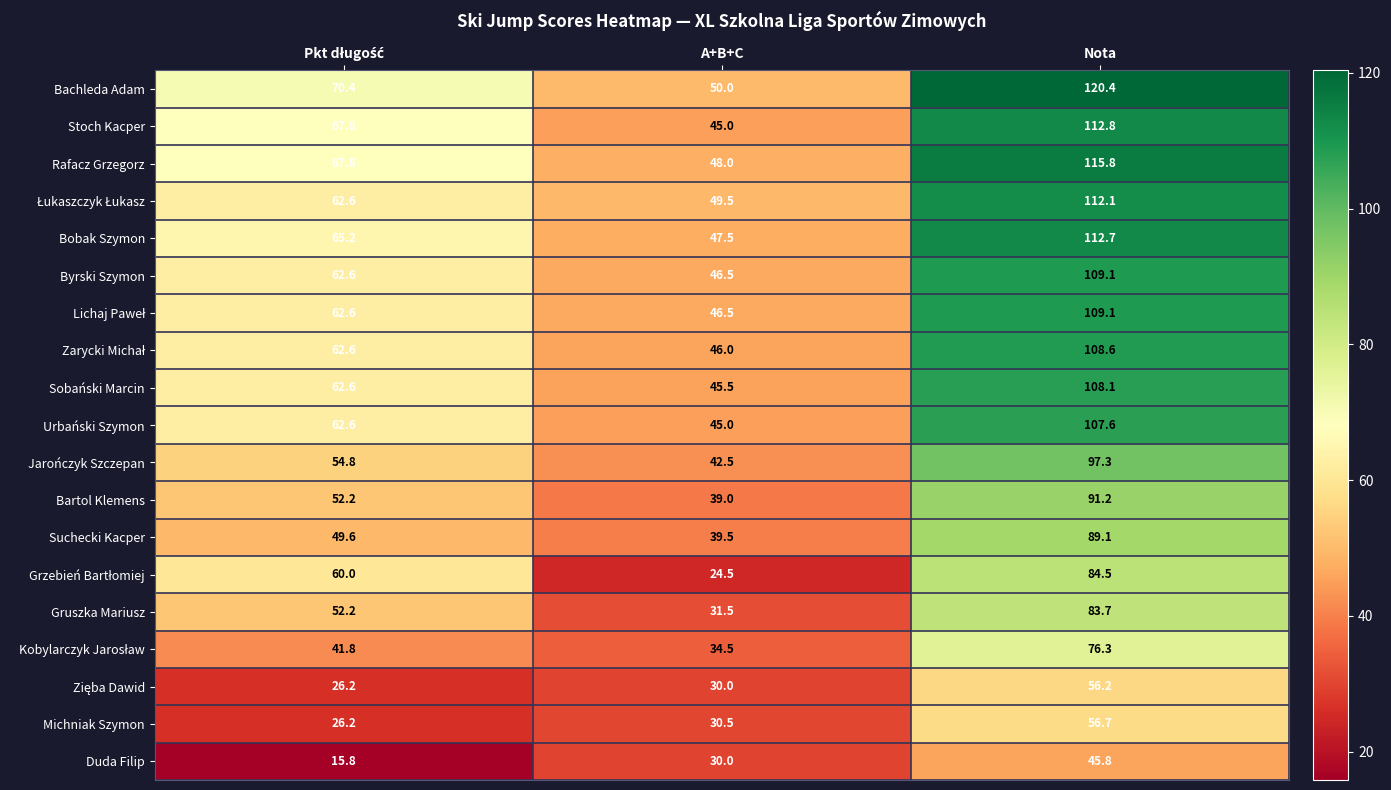

What is the maximum value shown in the chart?

120.4